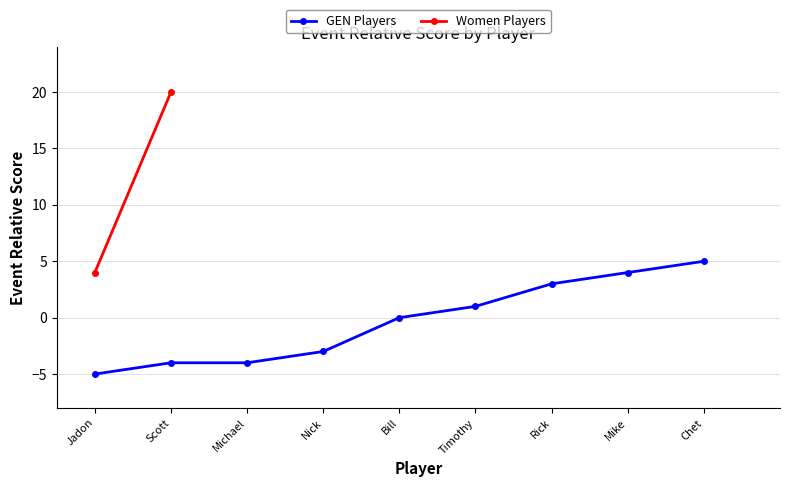

How many values are between -4 and 3?

6